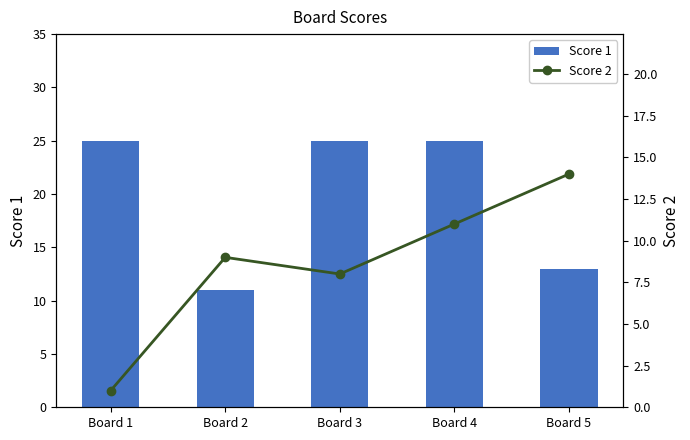

The value of Score 2 at Board 2 is 5. True or false?

False